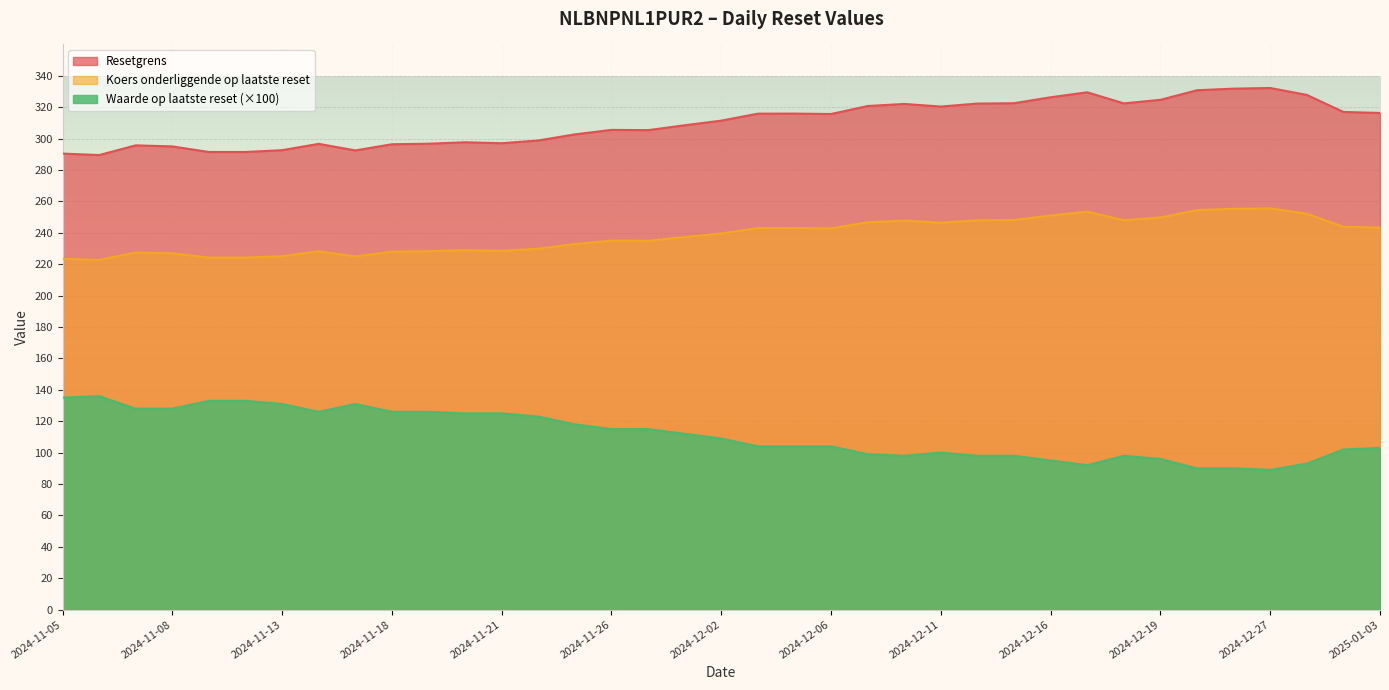

How many values in the Koers onderliggende op laatste reset series are below 239?

18